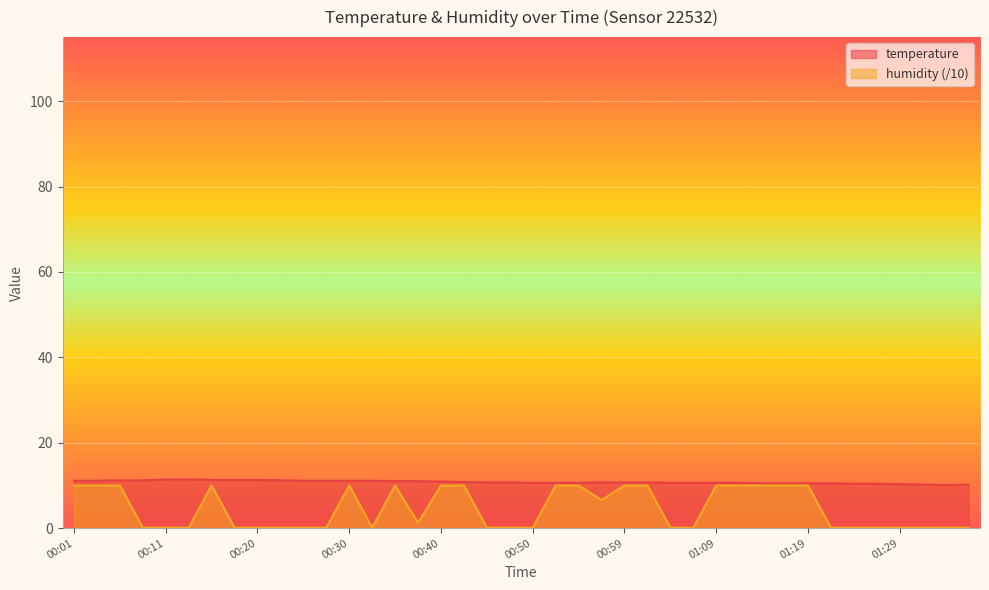

True or false: temperature has a value of 10.6 at 00:52.

True